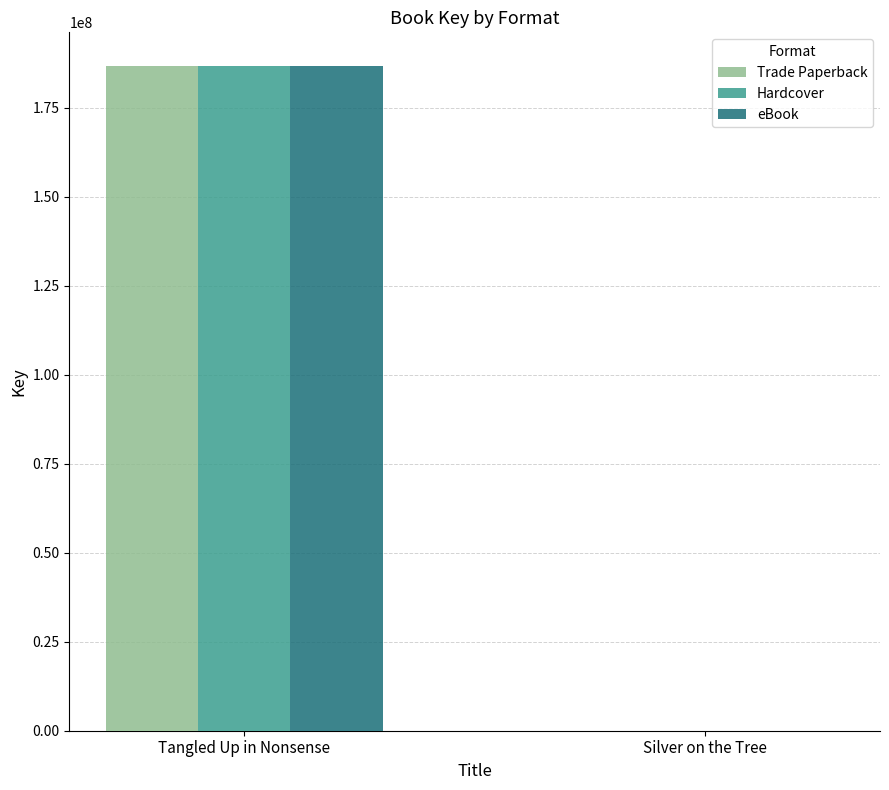

What is the highest value of the eBook series?

186812950